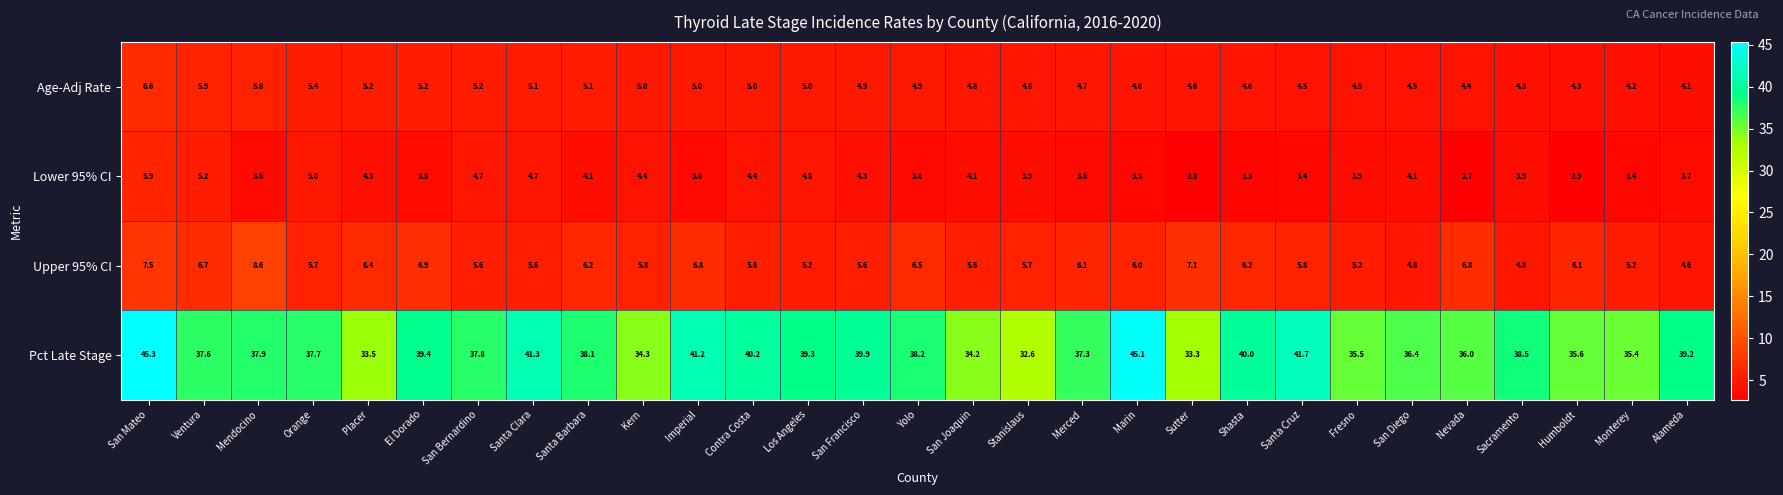

Read the Upper 95% CI value at Marin.

6.0